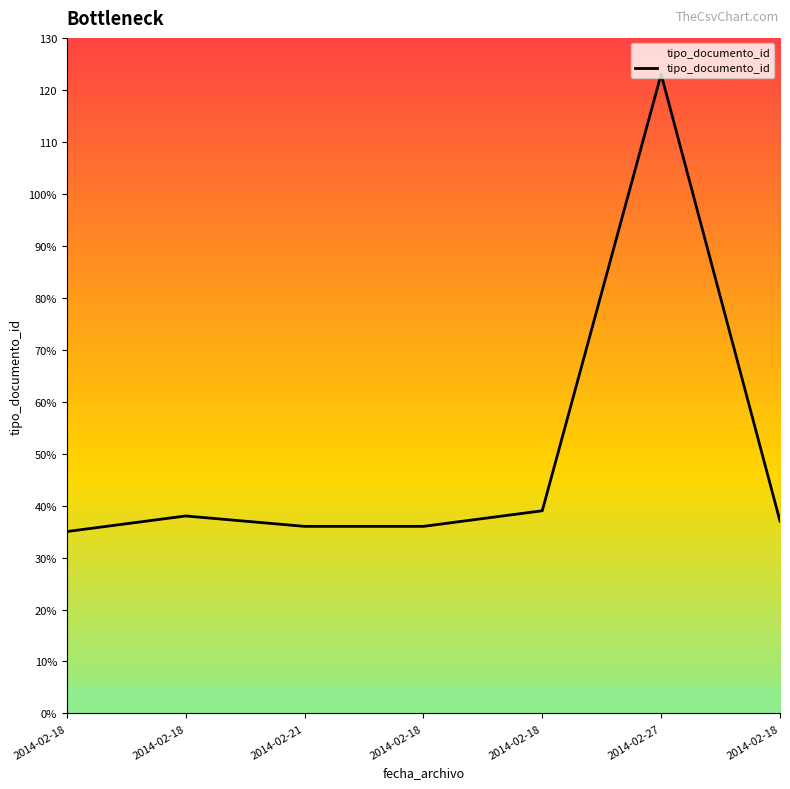

True or false: the data shows 214 at 2014-02-27.

False